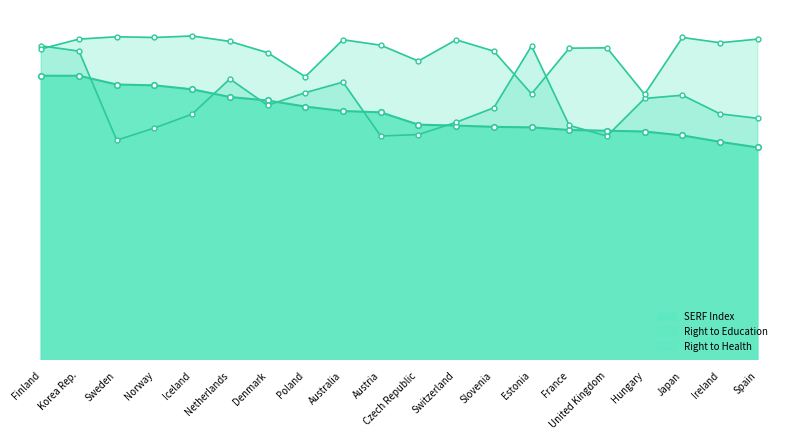

At which label does Right to Education reach its peak?

Finland